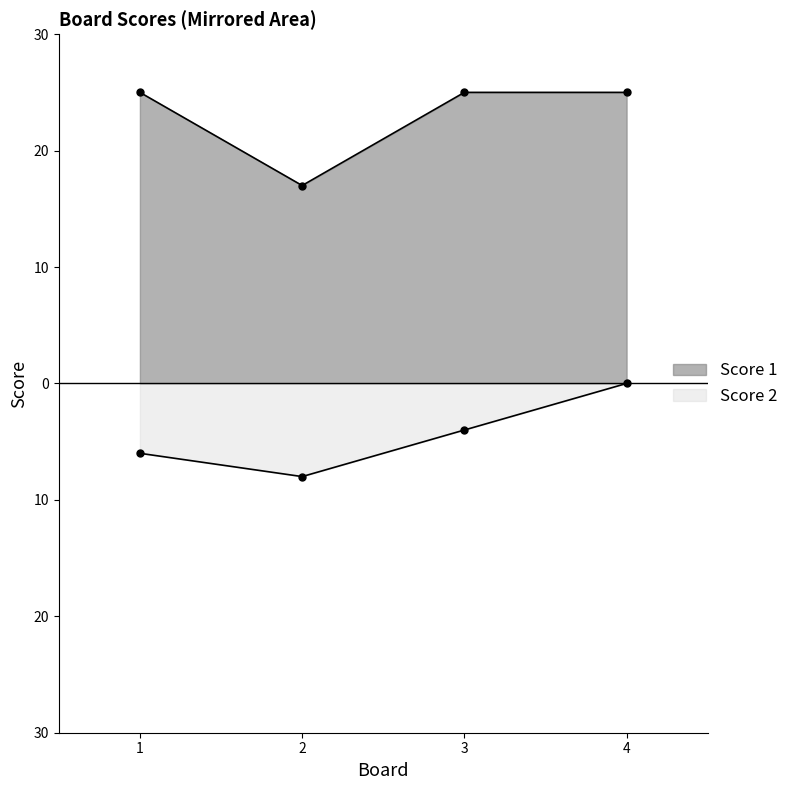

Between 1 and 3, which series saw the biggest shift?

Score 2